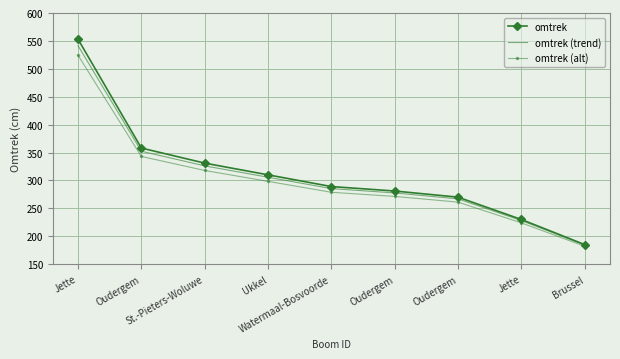

Which series has the largest range (max minus min)?

omtrek